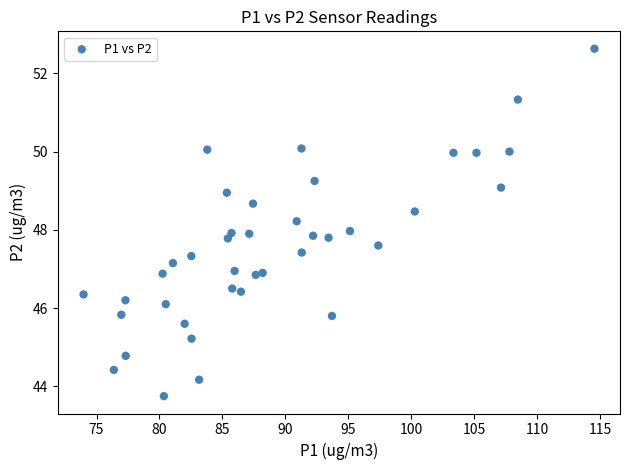

What is the range of Y values (max minus min)?

8.9